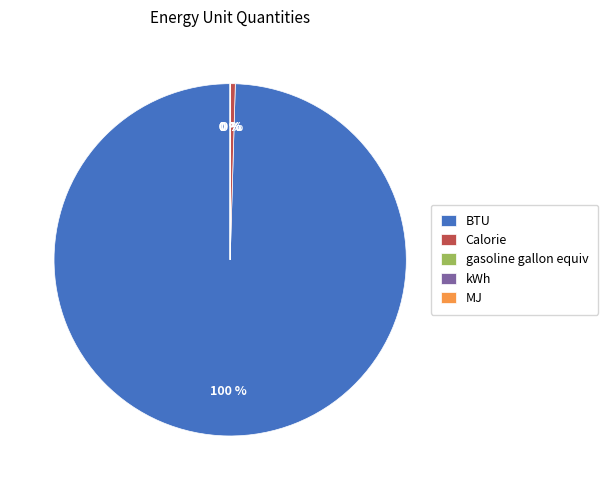

Which category has the biggest portion of the pie?

BTU